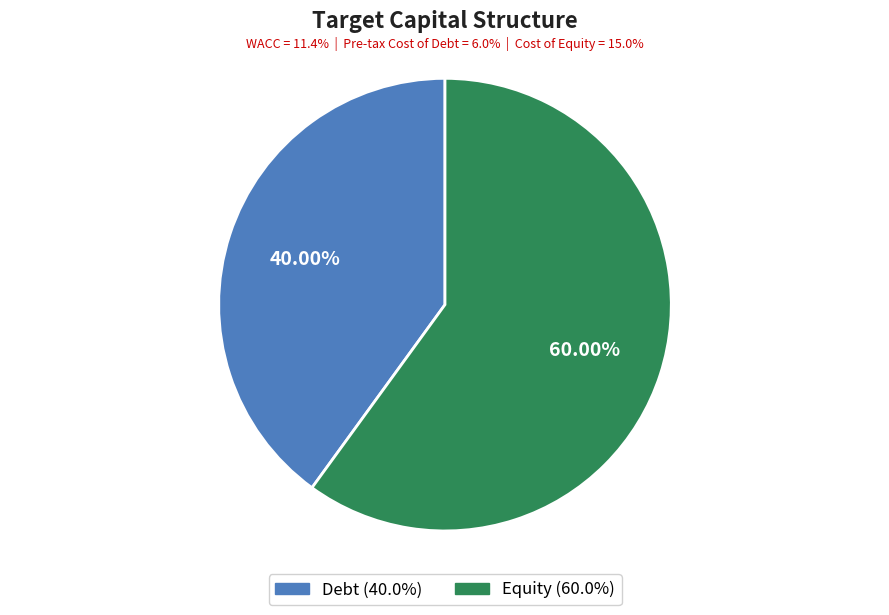

Which slice is the largest?

Equity